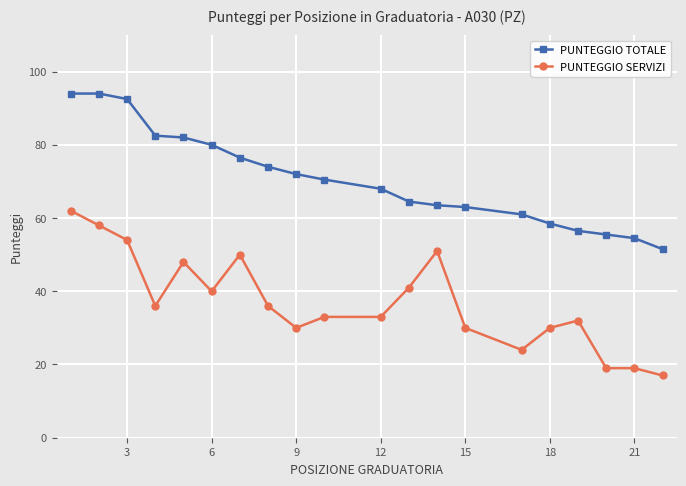

List the series in order of their overall mean, highest first.

PUNTEGGIO TOTALE, PUNTEGGIO SERVIZI